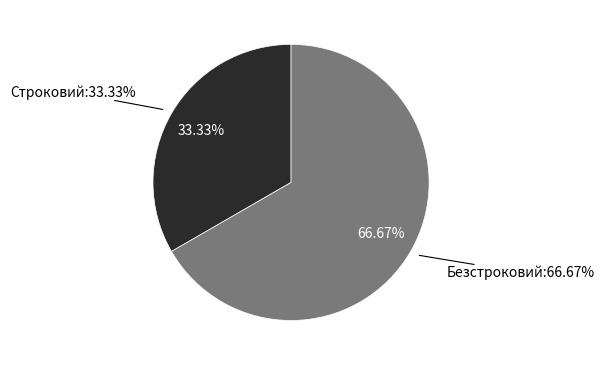

To the nearest percent, what portion does Строковий represent?

33%